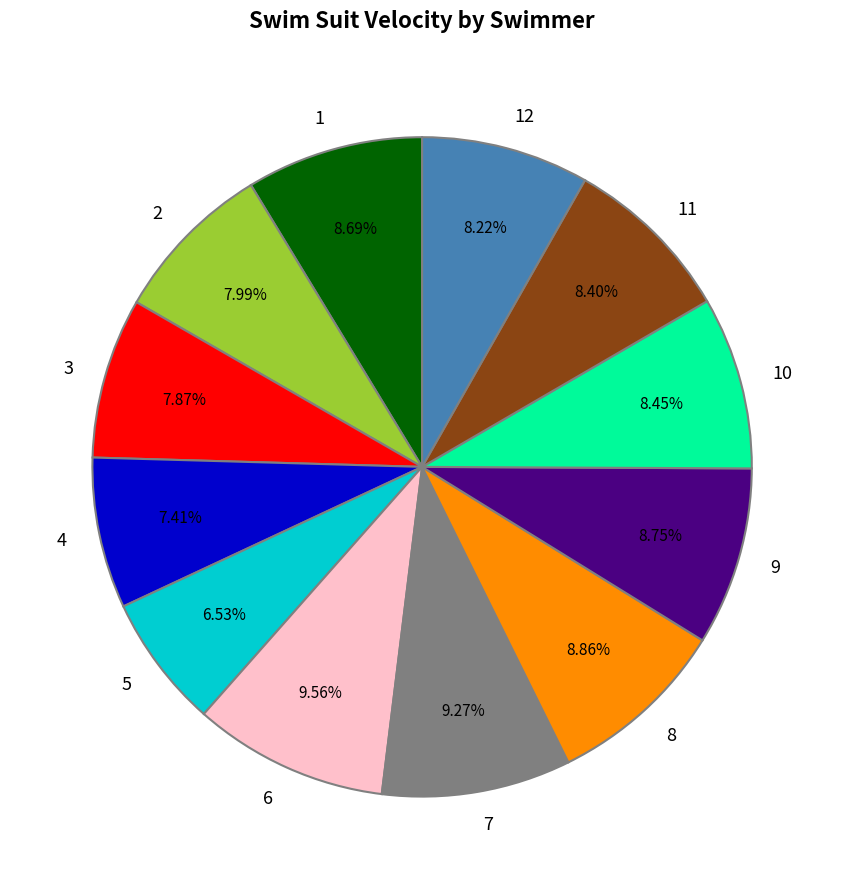

Approximately how many times larger is the value at 11 compared to 8?

0.9